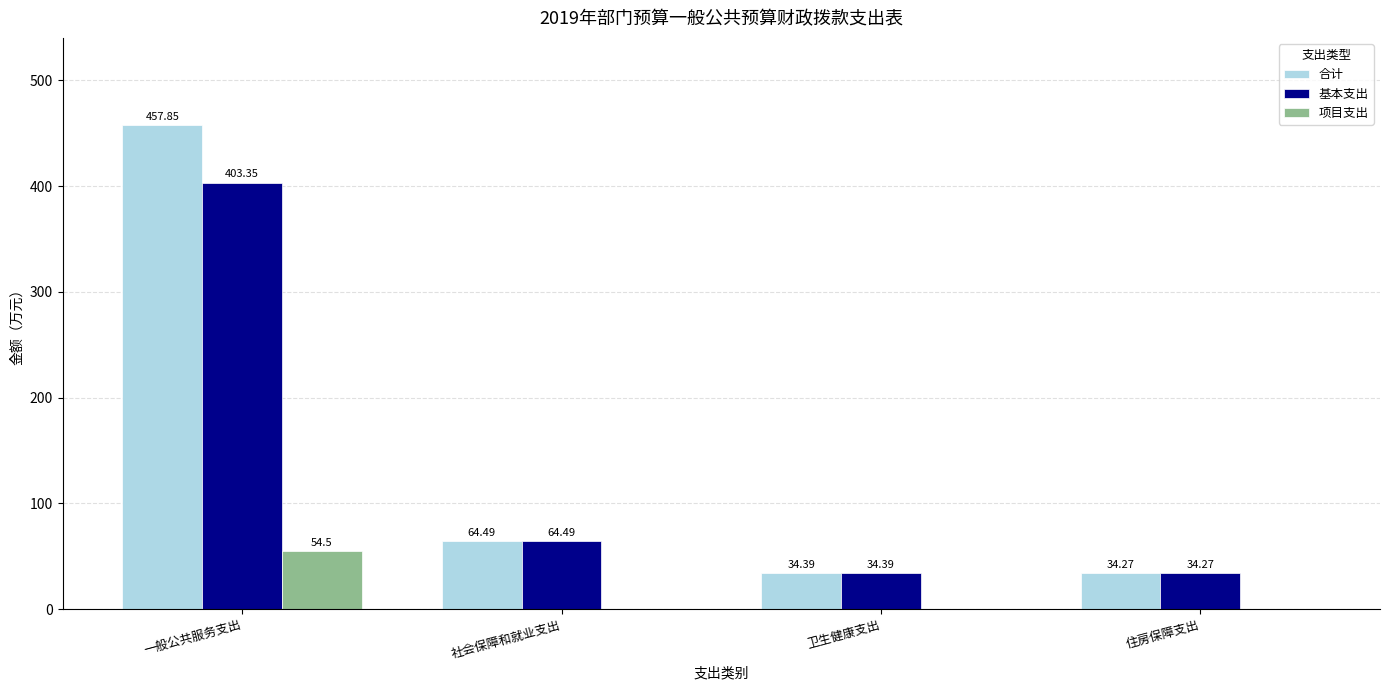

Reading left to right, transcribe all the data shown in this chart.

合计: 457.9	64.5	34.4	34.3
基本支出: 403.4	64.5	34.4	34.3
项目支出: 54.5	0.0	0.0	0.0